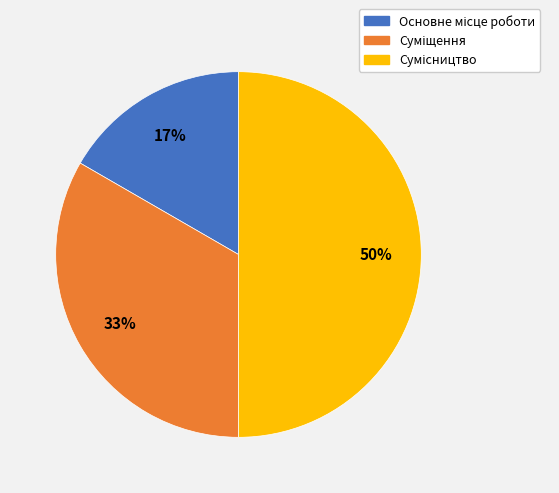

How many segments does this pie chart have?

3